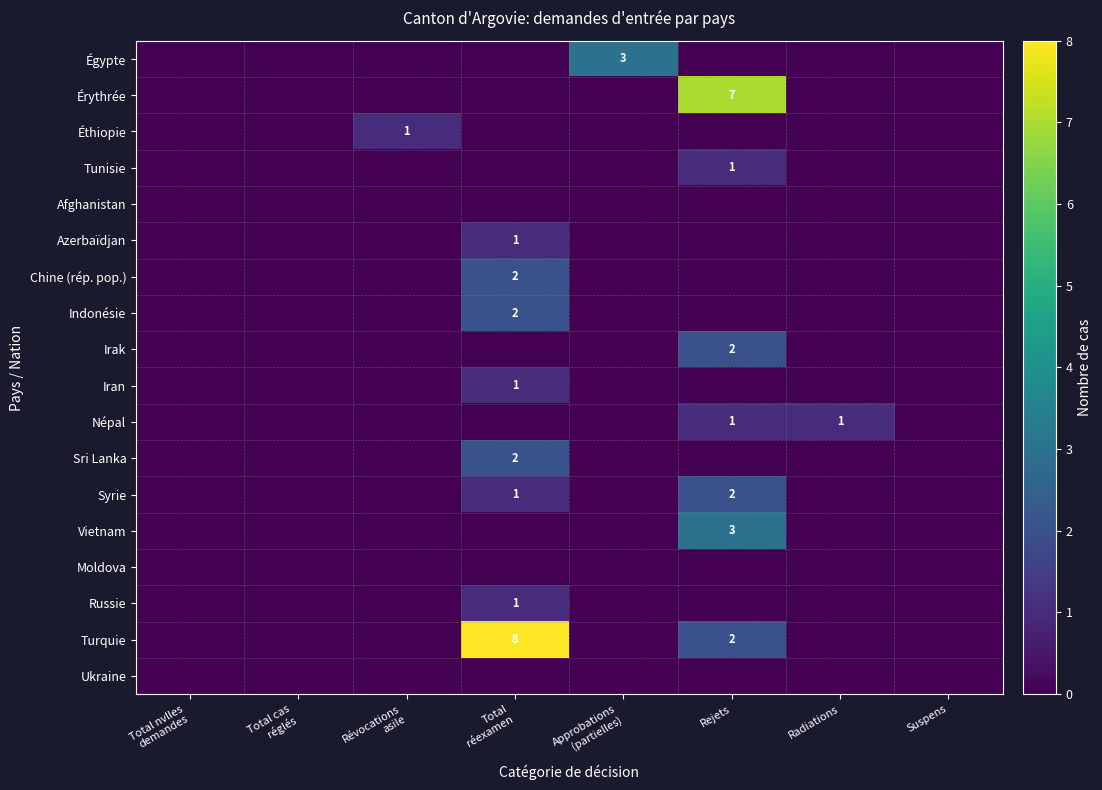

What is the sum of all Russie values?

1